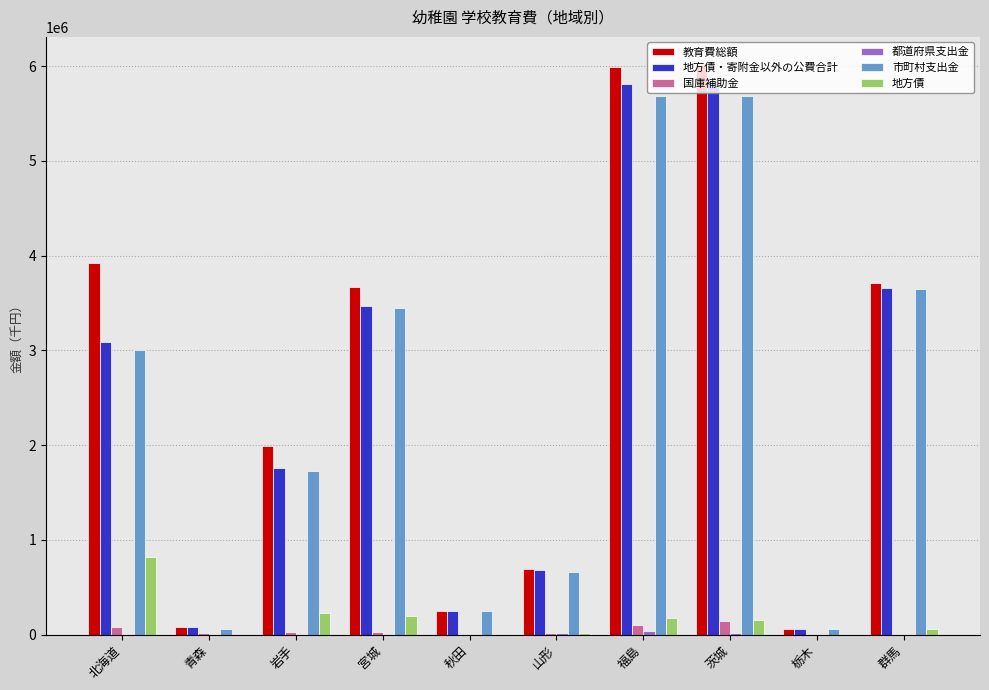

Which series has the widest spread of values?

教育費総額